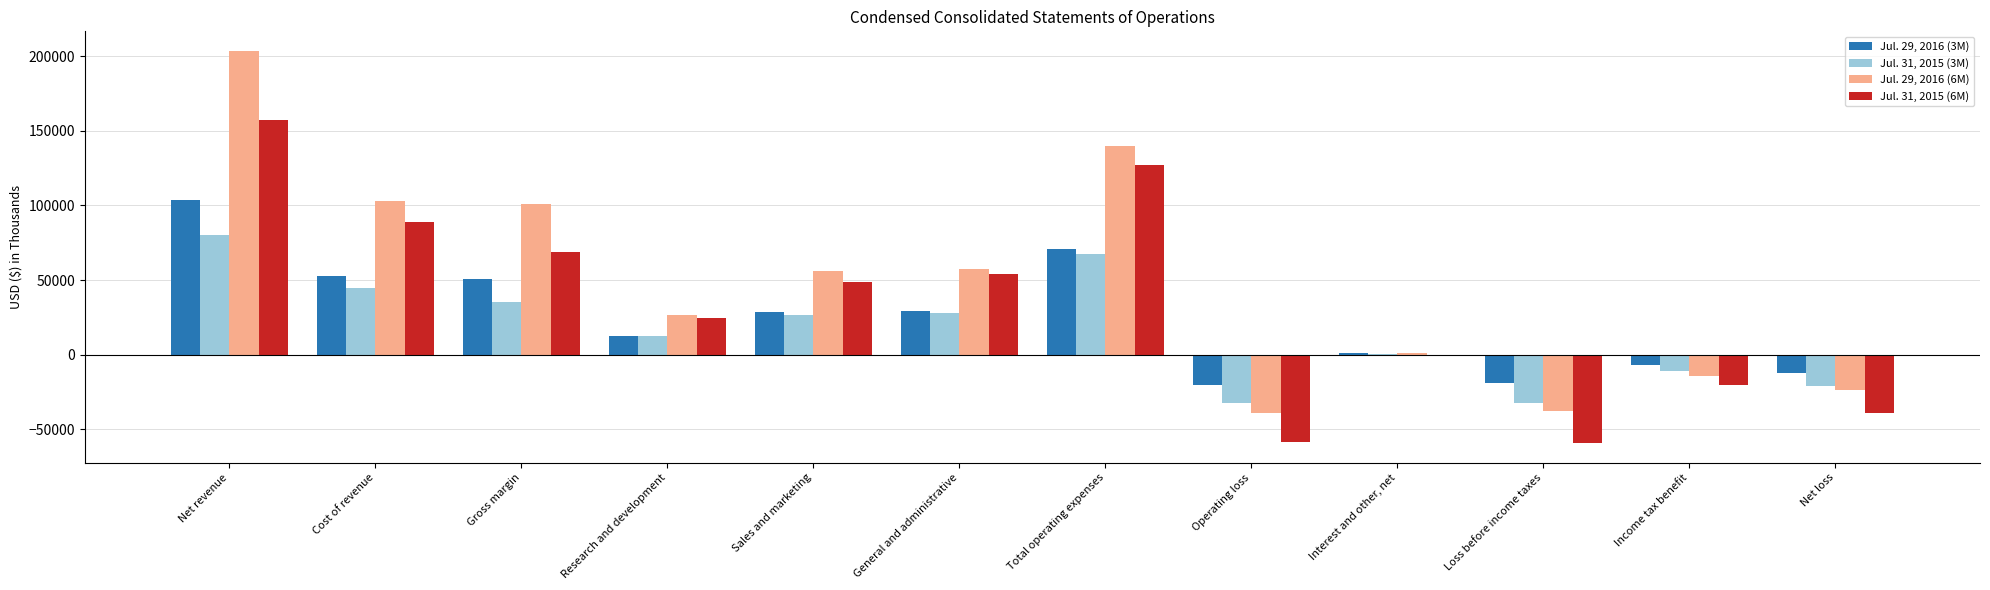

Which series has the largest total across all categories?

Jul. 29, 2016 (6M)